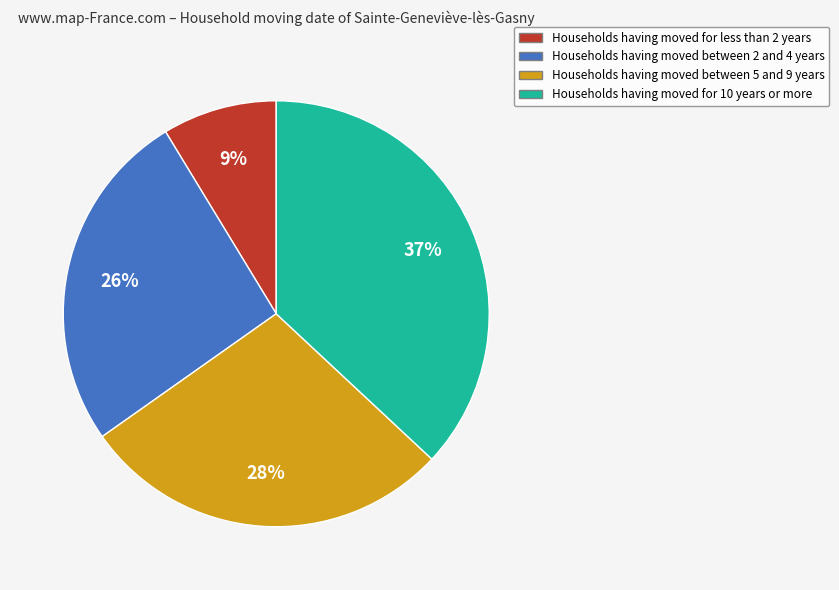

Does any single category account for the majority?

No